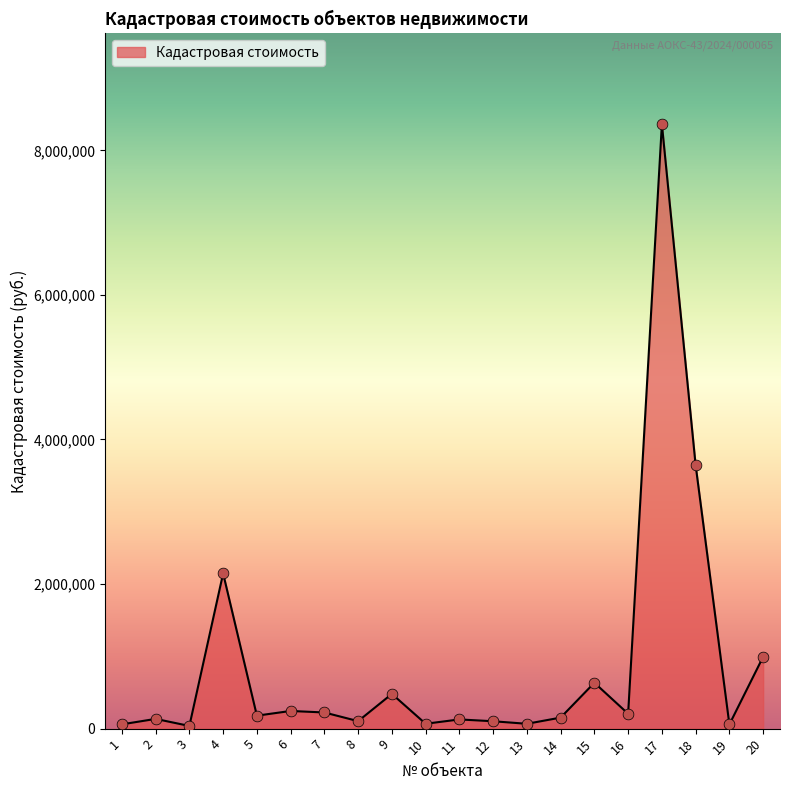

Which has a higher value, 4 or 3?

4